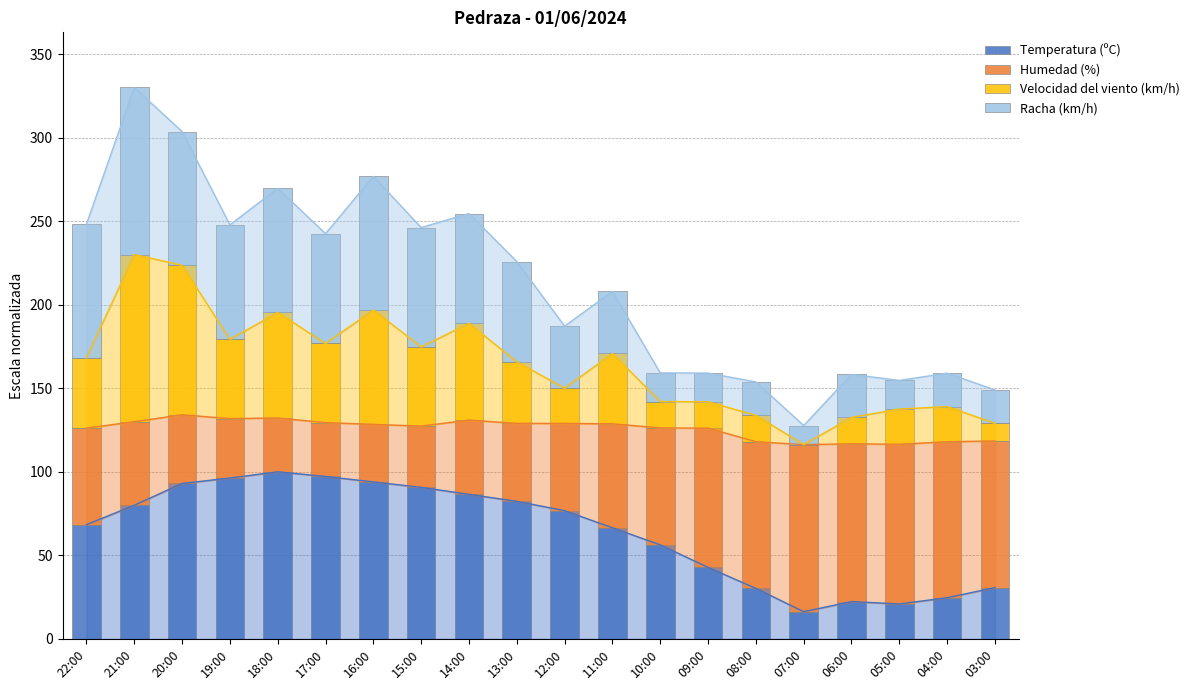

Where does the Humedad (%) series first go above 57?

22:00